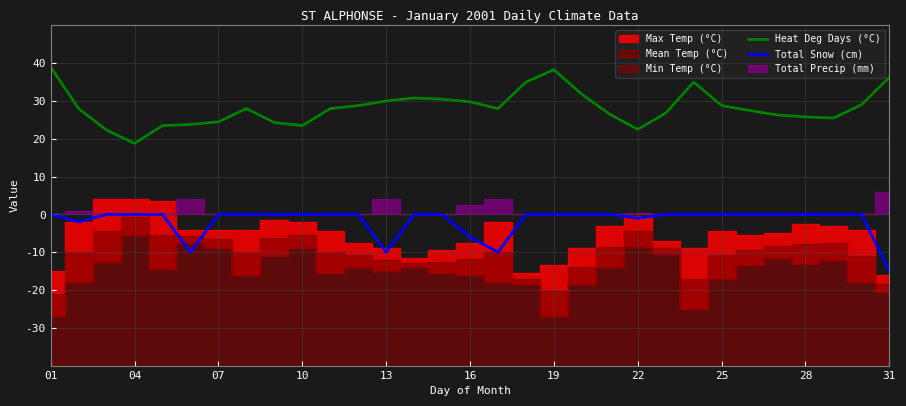

Is it true that Total Snow (cm) equals -0.0 at 14?

True